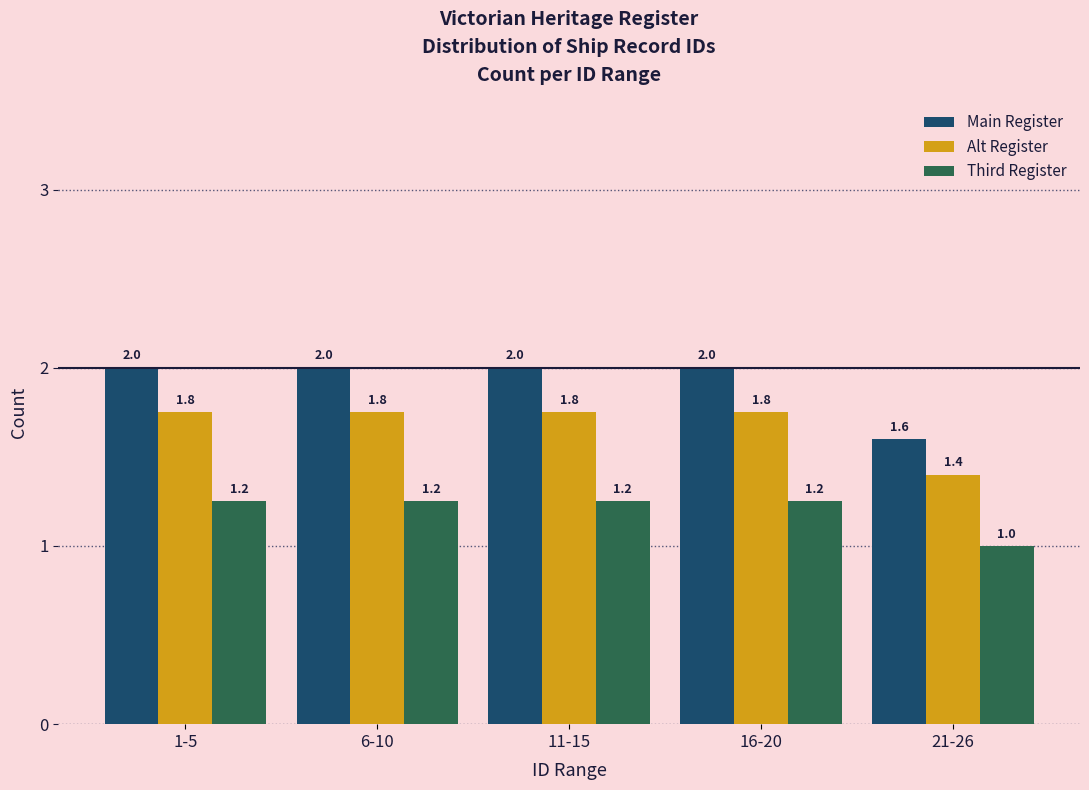

List the series in order of their overall mean, highest first.

Main Register, Alt Register, Third Register